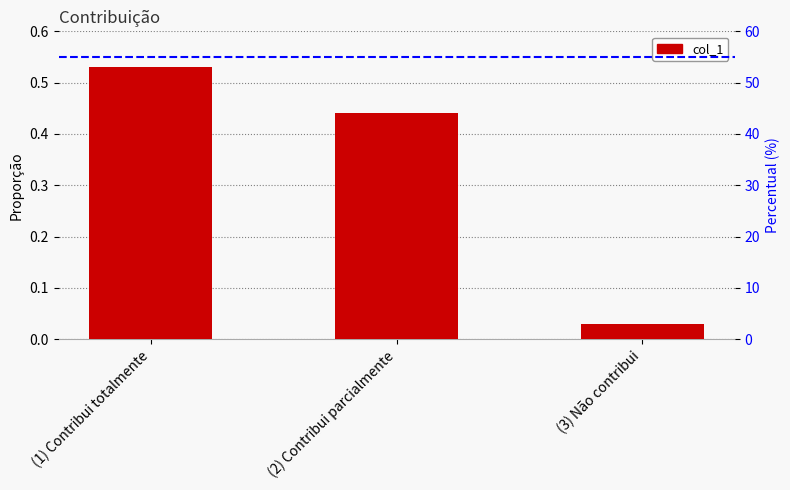

Rank the categories by value from highest to lowest.

(1) Contribui totalmente, (2) Contribui parcialmente, (3) Não contribui